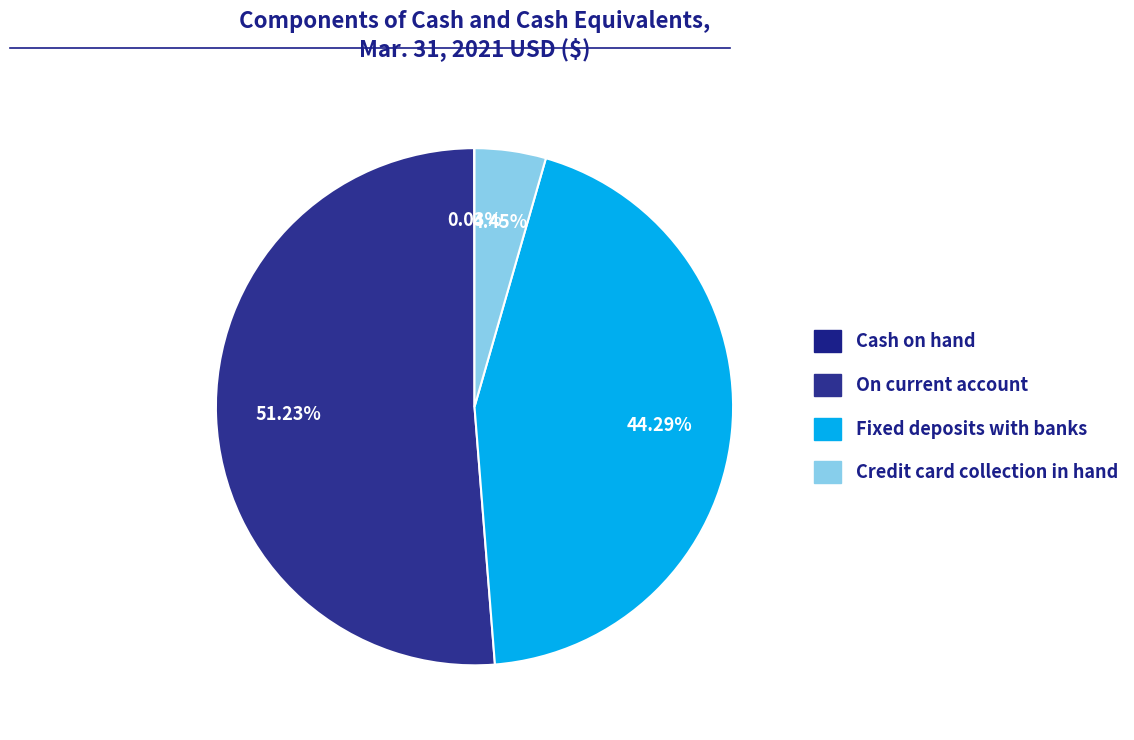

What is the majority slice?

On current account